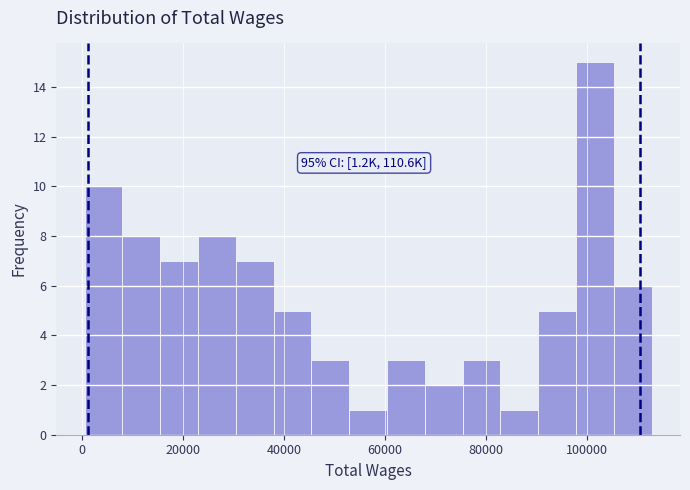

Around what value on the x-axis is the tallest bar? Give the approximate position of its centre, as read against the axis.

102000